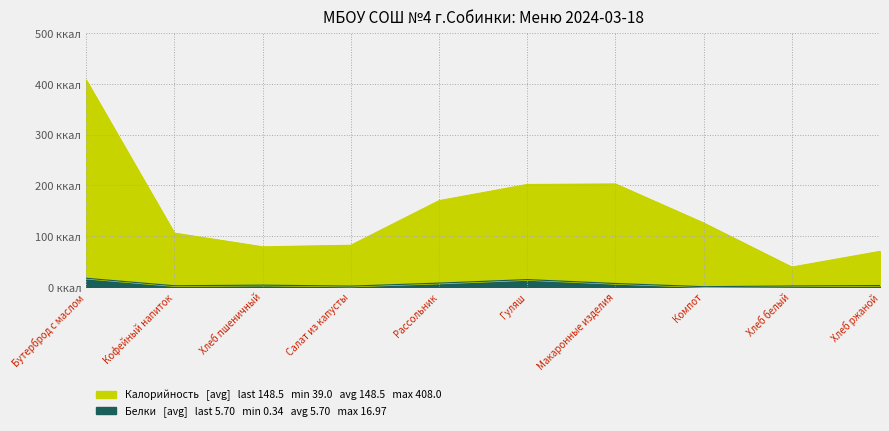

What is the sum of the Белки values at Гуляш and Хлеб белый?

16.0